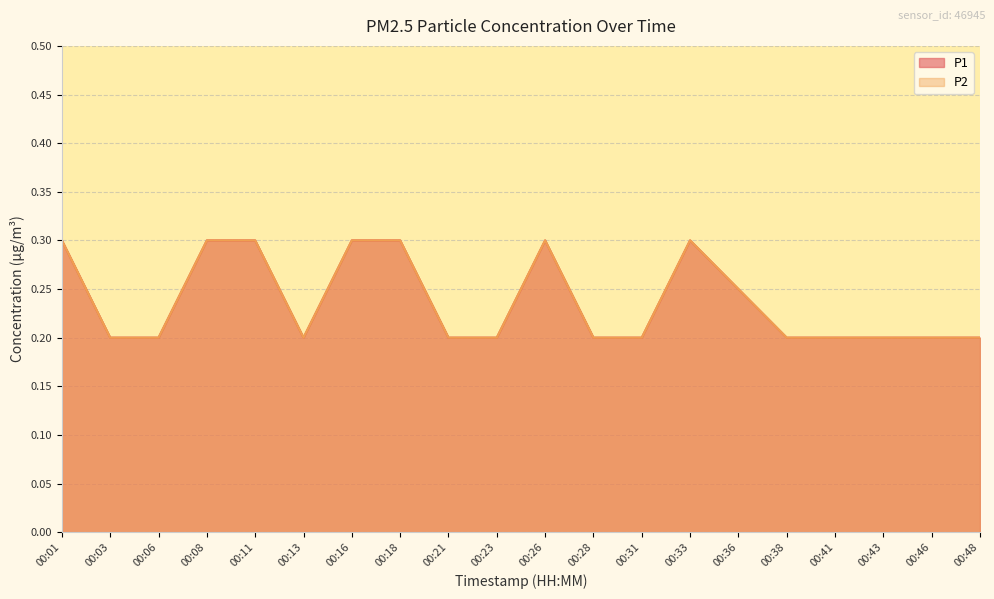

What is the difference between the second highest and minimum values in the P2 series?

0.1